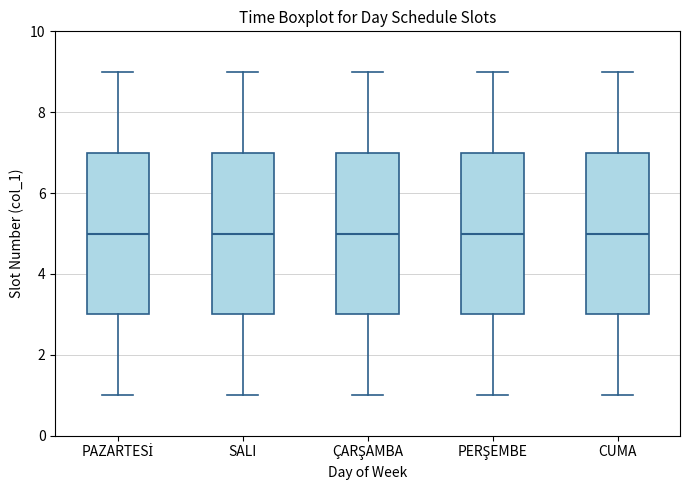

Where does the lower whisker of the box for PAZARTESİ end on the y-axis? The values are not printed on the chart, so give them approximately, as read against the axis.

1